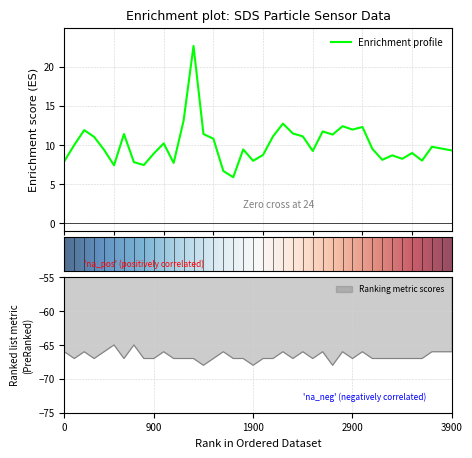

True or false: Ranking metric scores has a value of -66 at 0.

True